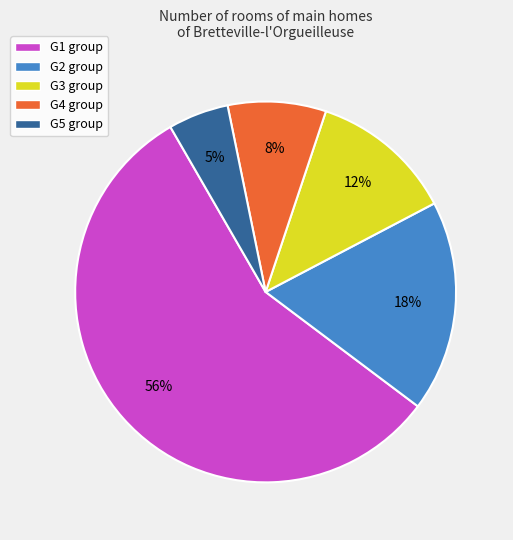

To the nearest percent, what is the average slice percentage?

20%